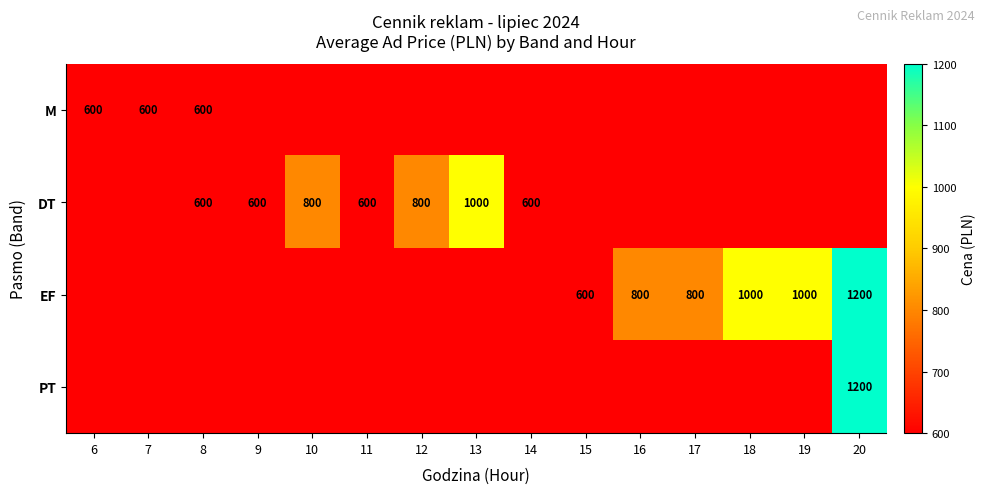

True or false: DT has a value of 136 at 14.

False